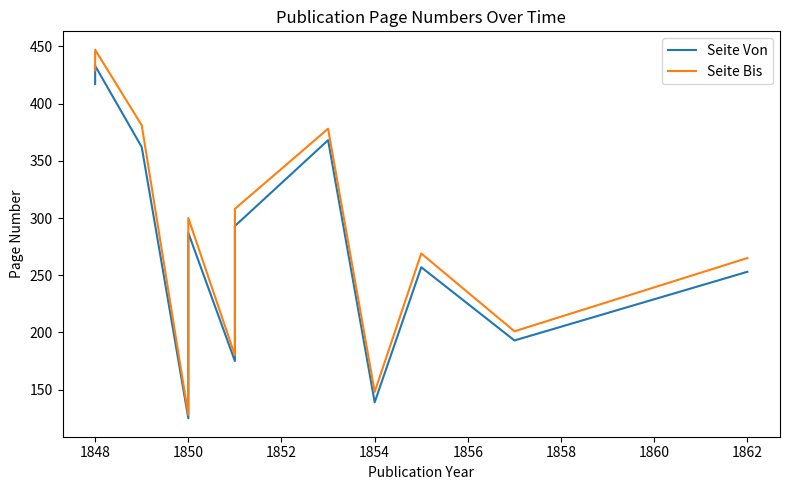

What is the minimum value shown in the chart?

125